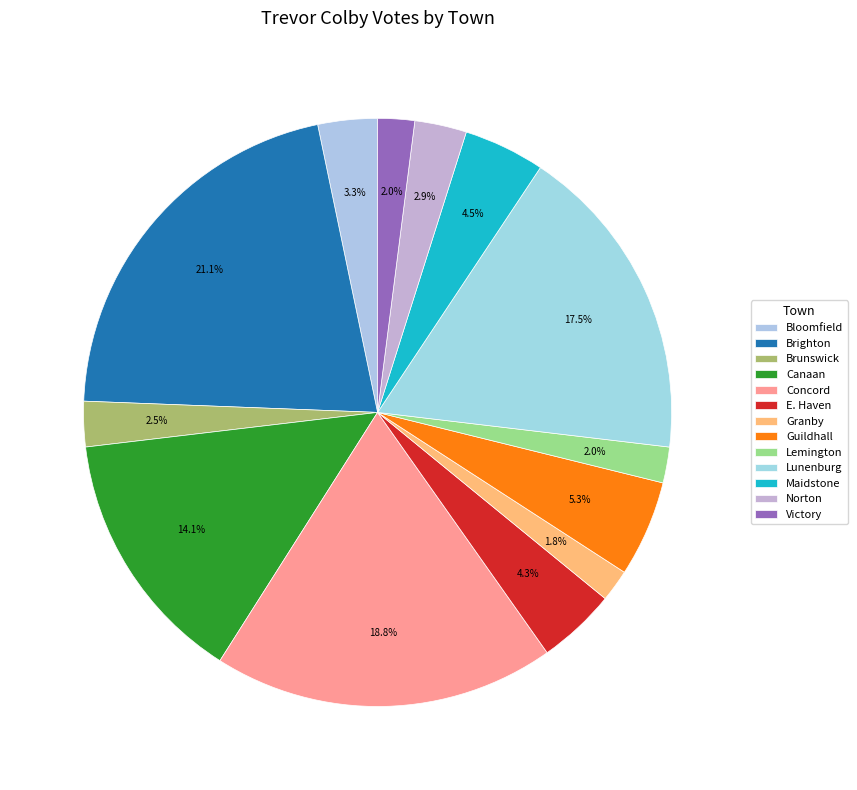

How many slices are in this pie chart?

13